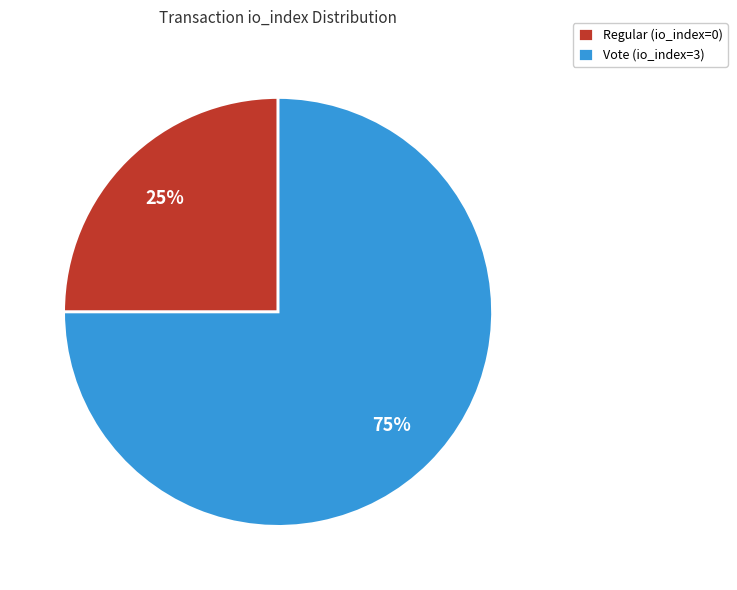

Do Vote (io_index=3) and Regular (io_index=0) together represent more than half of the pie?

Yes